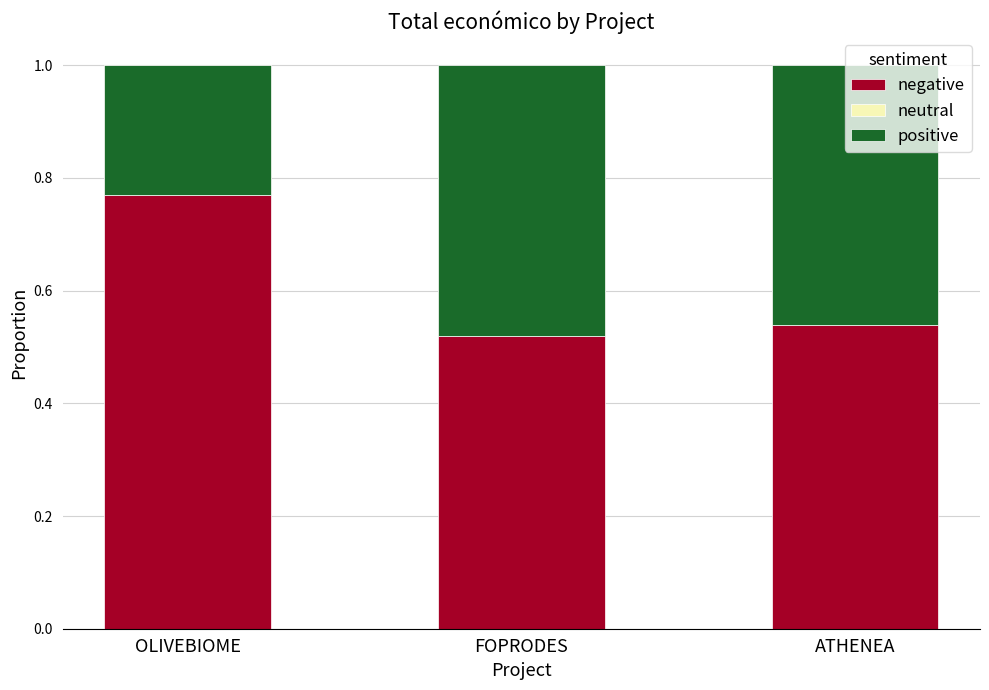

What is the label of the 2nd bar from the right?

FOPRODES